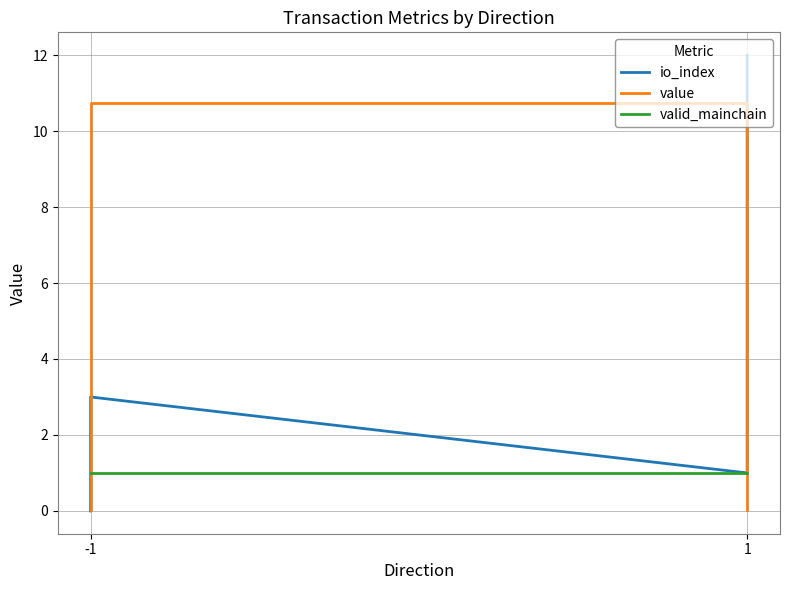

How many times do value and valid_mainchain cross each other?

2